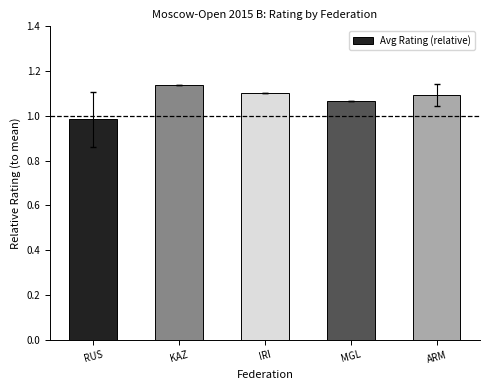

What is the label of the 2nd bar from the left?

KAZ